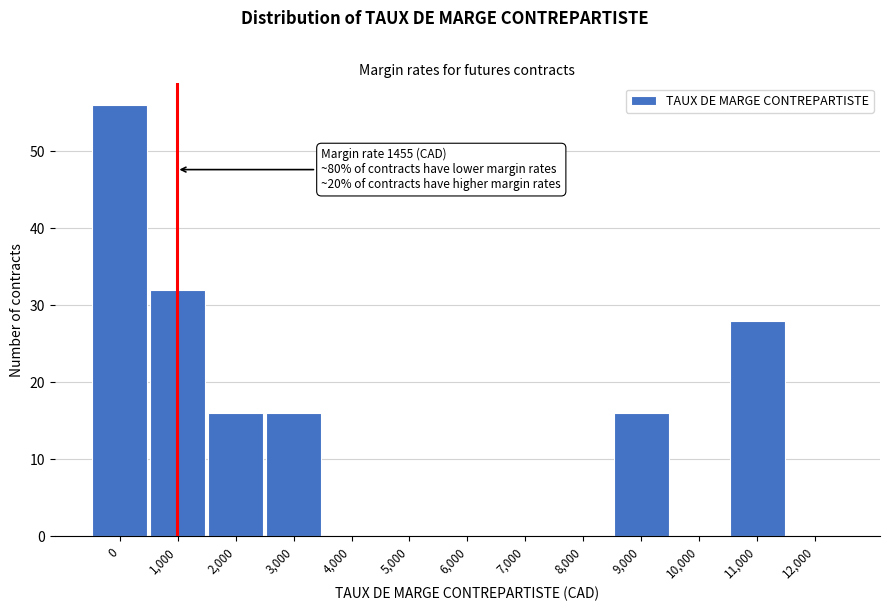

What is the change in value from 4,000 to 11,000?

+28